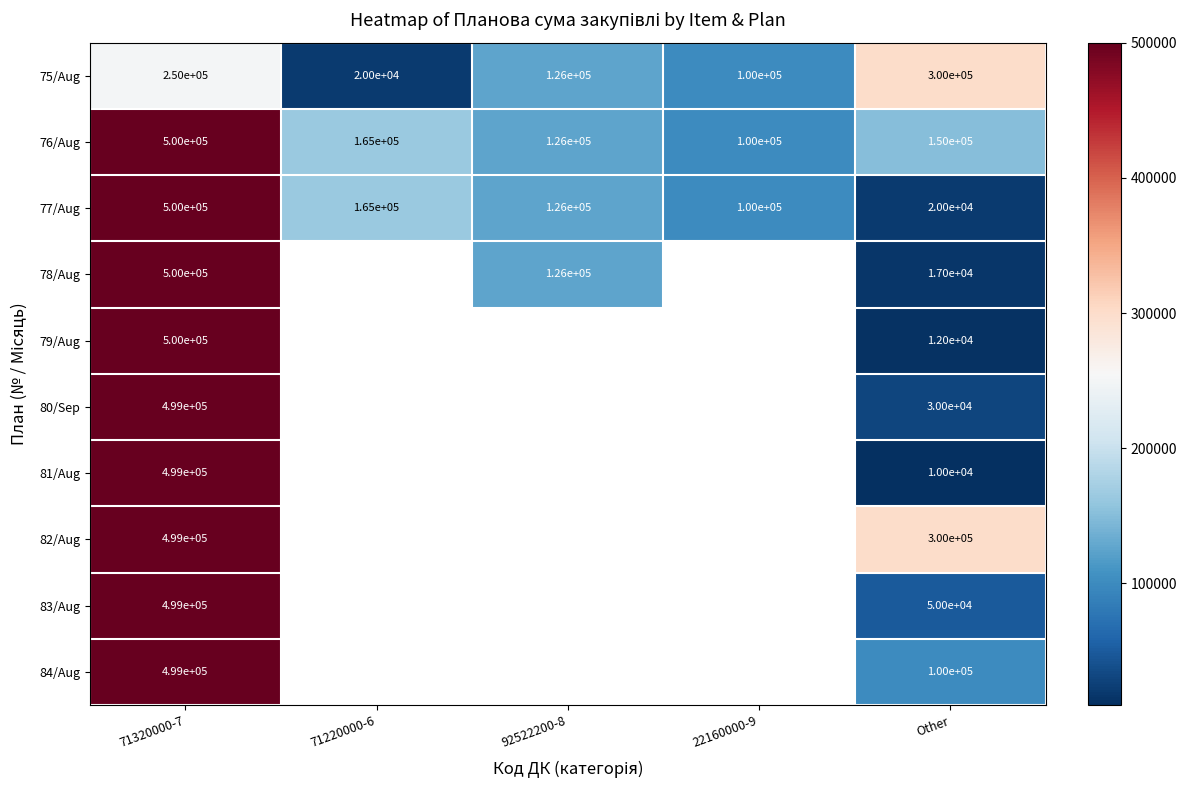

The 76/Aug series shows 84746 at Other. True or false?

False